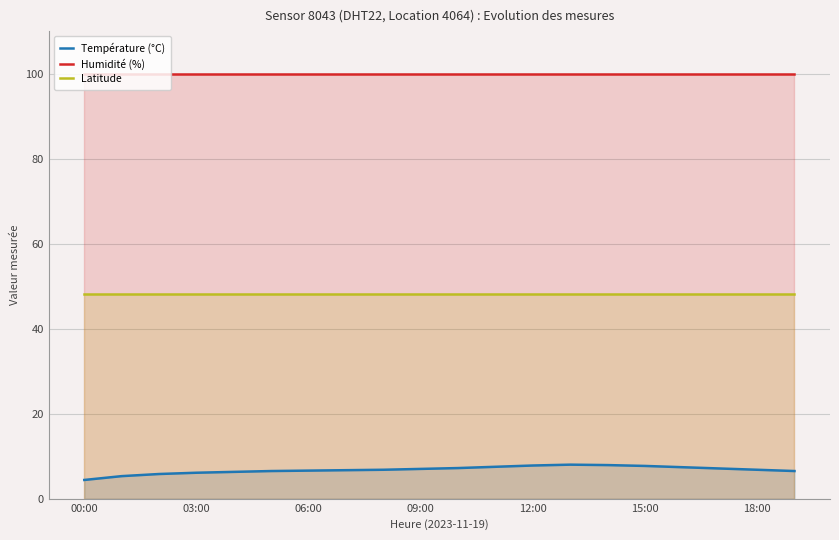

How many lines are shown in the chart?

3